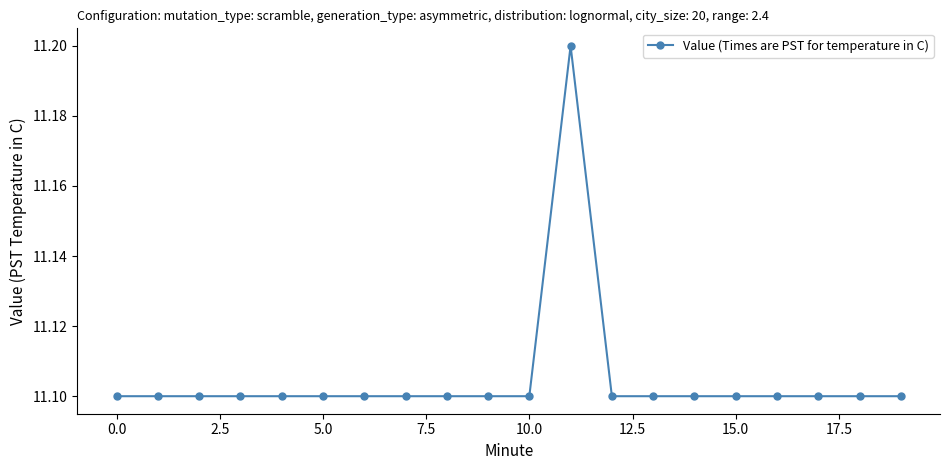

Reading left to right, what are all the values shown in this chart?

11.1	11.1	11.1	11.1	11.1	11.1	11.1	11.1	11.1	11.1	11.1	11.2	11.1	11.1	11.1	11.1	11.1	11.1	11.1	11.1